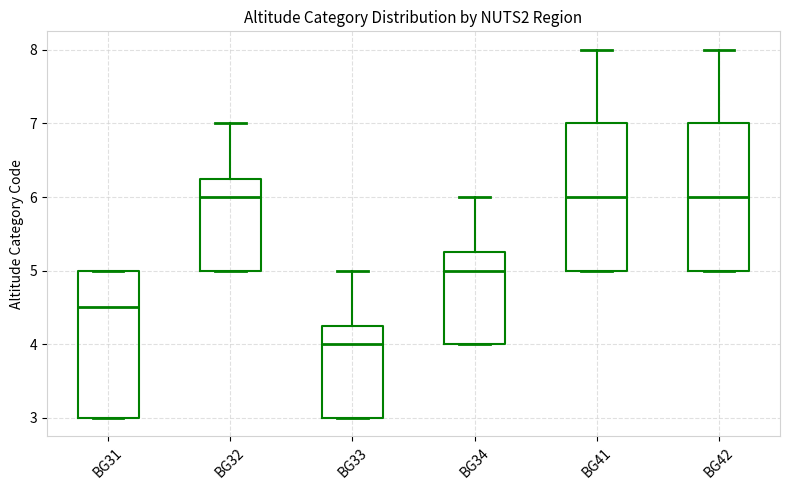

Where does the upper whisker of the box for BG42 end on the y-axis? The values are not printed on the chart, so give them approximately, as read against the axis.

8.0